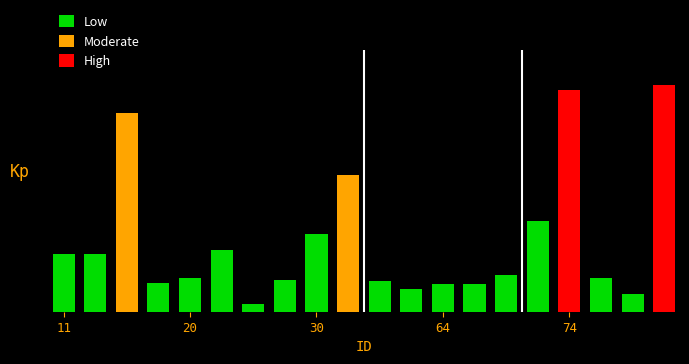

What is the label of the 7th bar from the right?

13